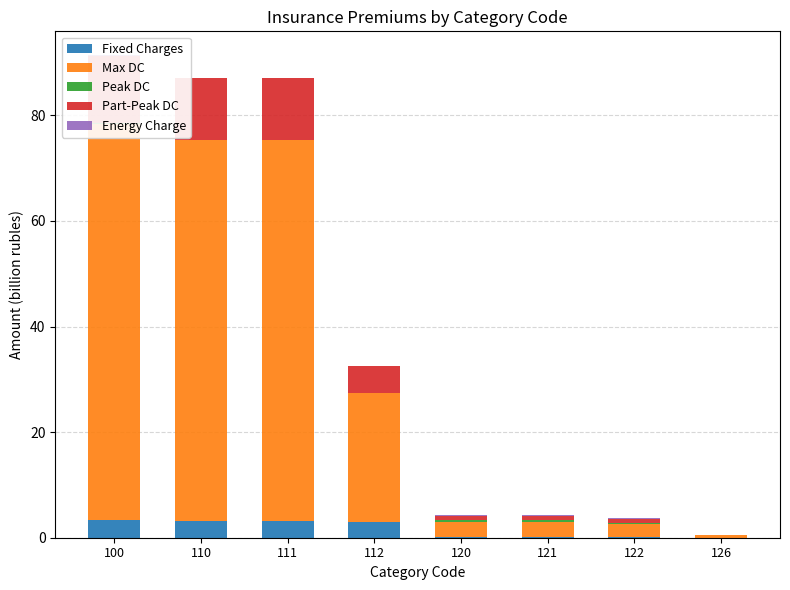

What is the difference between the maximum and second lowest values in the Energy Charge series?

0.2